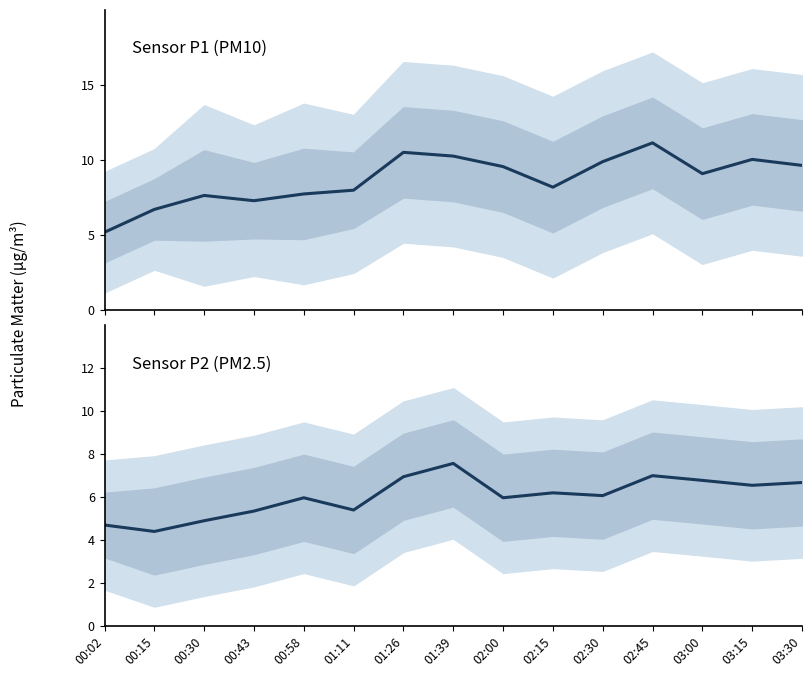

Is the value of P1 at 01:11 greater than the value of P2 at 01:26?

Yes